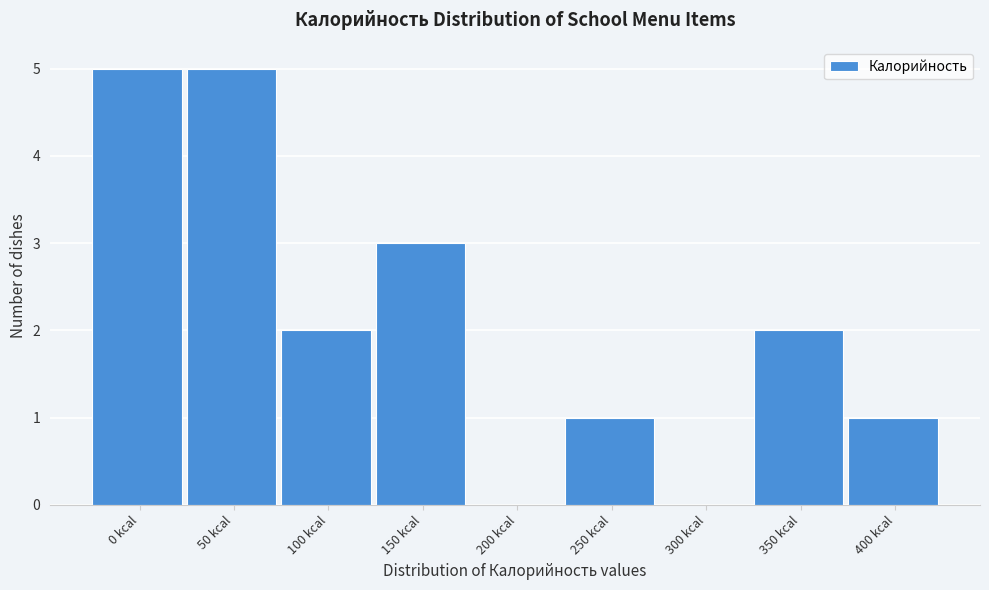

Reading left to right, extract all data points from this chart.

0 kcal=5	50 kcal=5	100 kcal=2	150 kcal=3	200 kcal=0	250 kcal=1	300 kcal=0	350 kcal=2	400 kcal=1